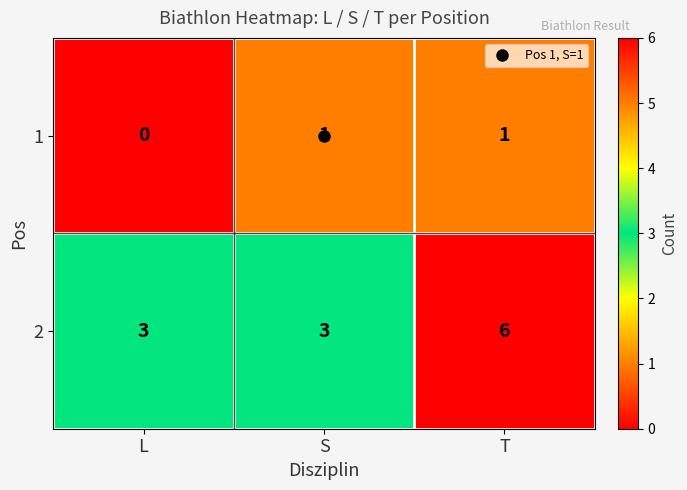

Count the 2 values in the range 3 to 6.

3